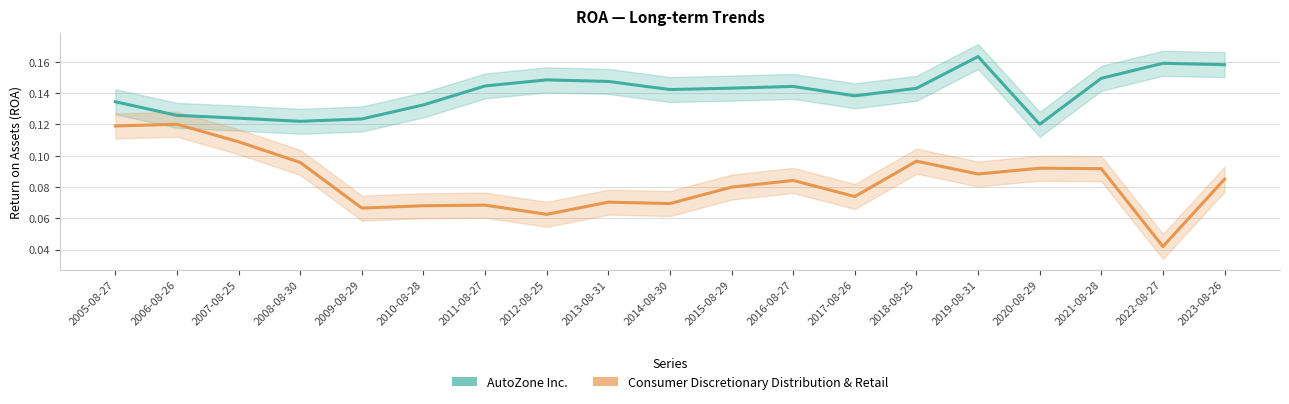

Reading left to right, what are all the values shown in this chart?

AutoZone Inc.: 0.1	0.1	0.1	0.1	0.1	0.1	0.1	0.1	0.1	0.1	0.1	0.1	0.1	0.1	0.2	0.1	0.1	0.2	0.2
Consumer Discretionary Distribution & Retail: 0.1	0.1	0.1	0.1	0.1	0.1	0.1	0.1	0.1	0.1	0.1	0.1	0.1	0.1	0.1	0.1	0.1	0.0	0.1